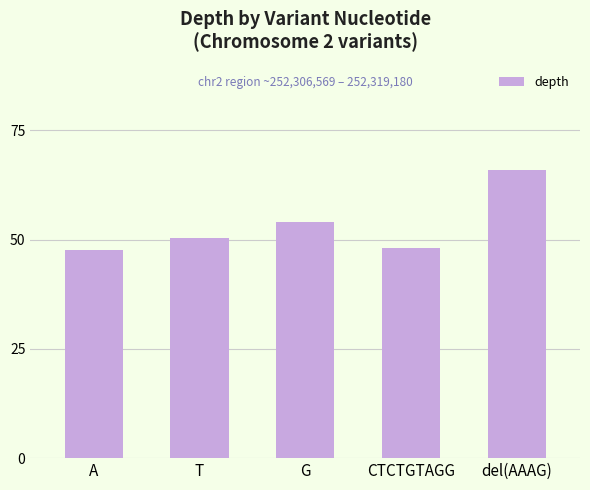

The value at T is 31.4. True or false?

False